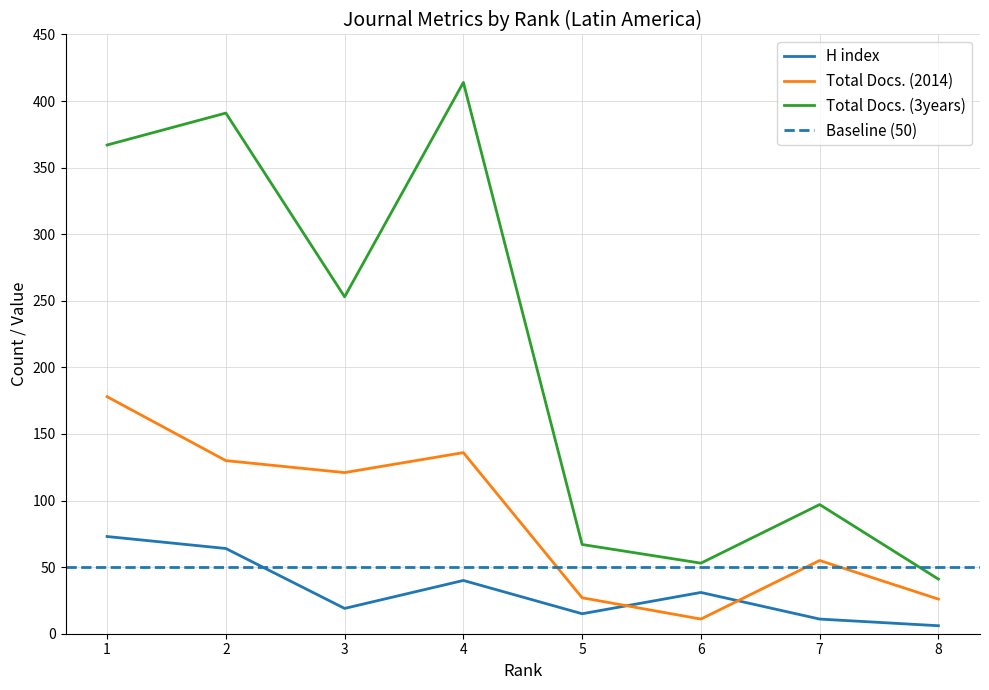

How many lines are shown in the chart?

3